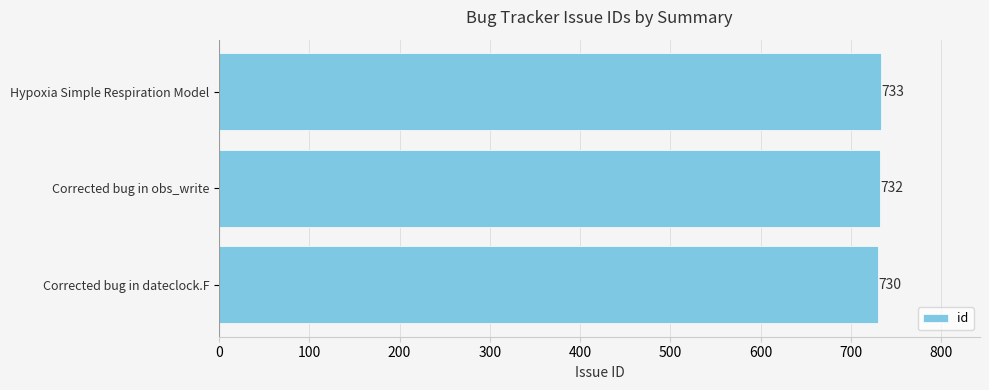

True or false: the data shows 1121 at Corrected bug in obs_write.

False